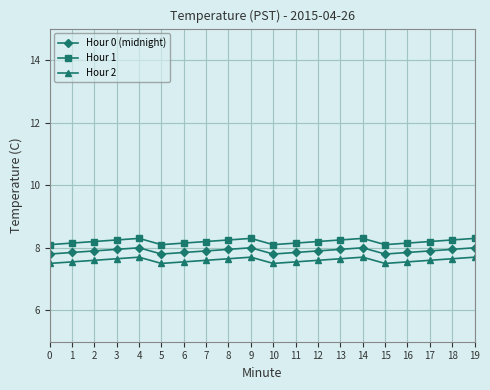

What is the difference between the highest and lowest values at 11?

0.6